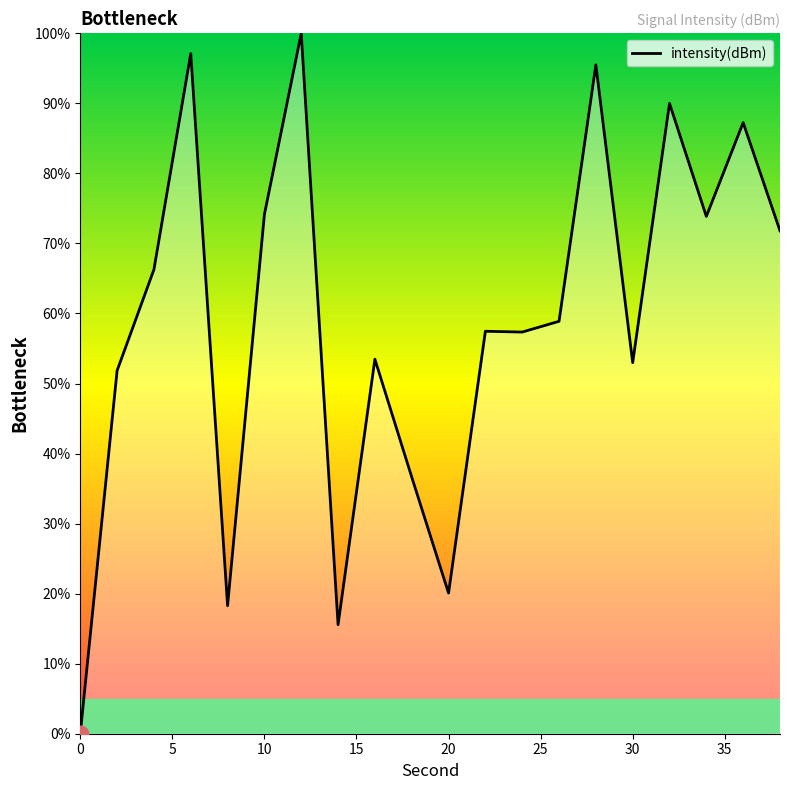

What is the difference between the maximum and minimum values?

100.0